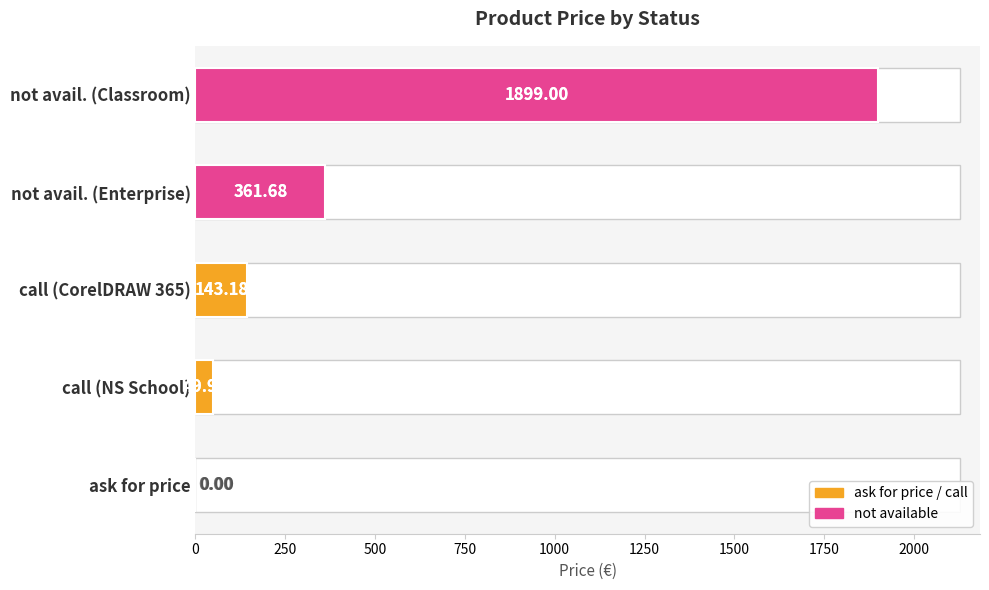

List the labels in order of value, smallest first.

ask for price, call, call (CorelDRAW 365), not available (Enterprise), not available (Classroom)